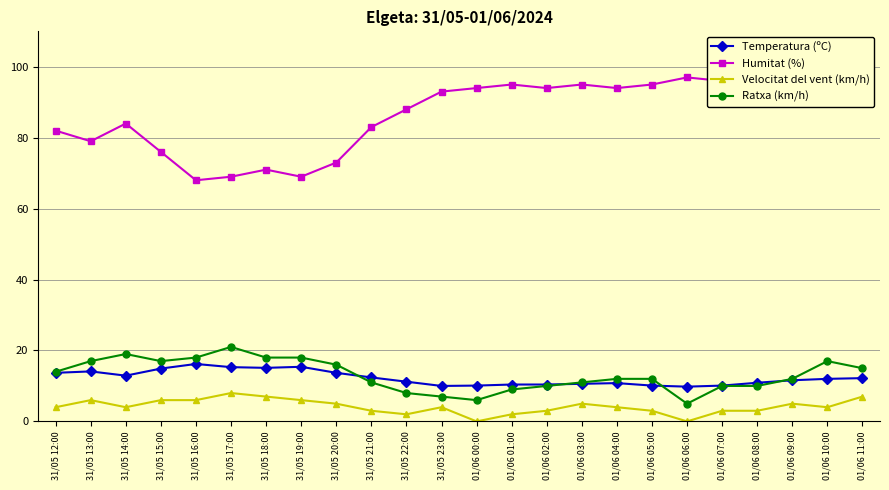

Count the number of data series in this chart.

4